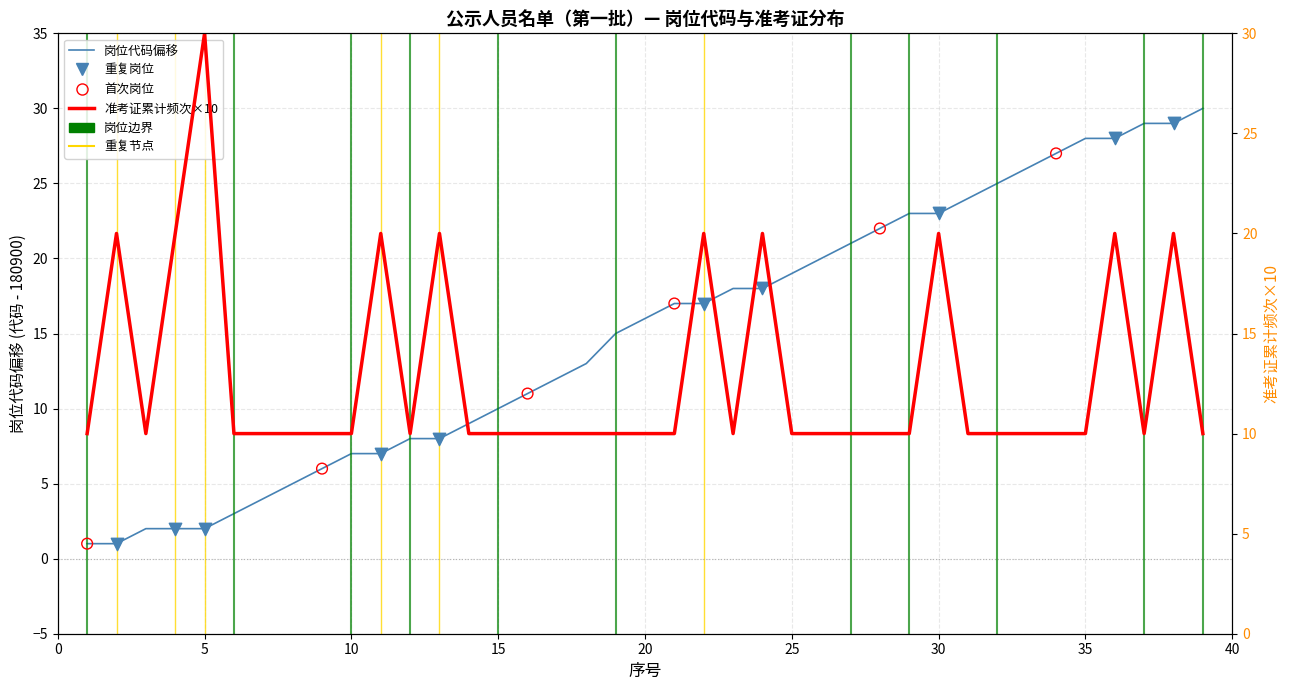

Which has a higher value, 11 or 31?

31